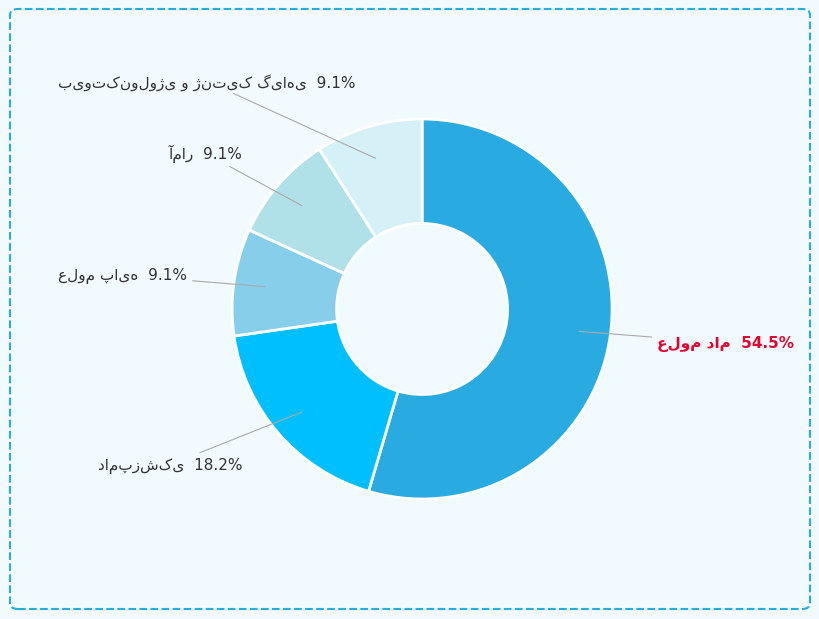

How many slices are in this pie chart?

5